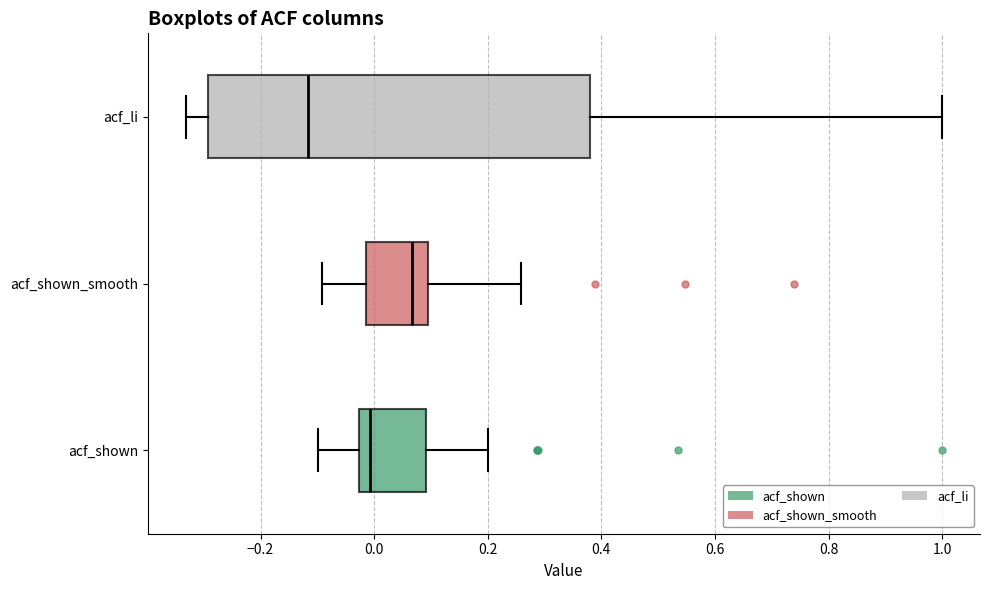

Which box has the furthest to the right median line?

acf_shown_smooth